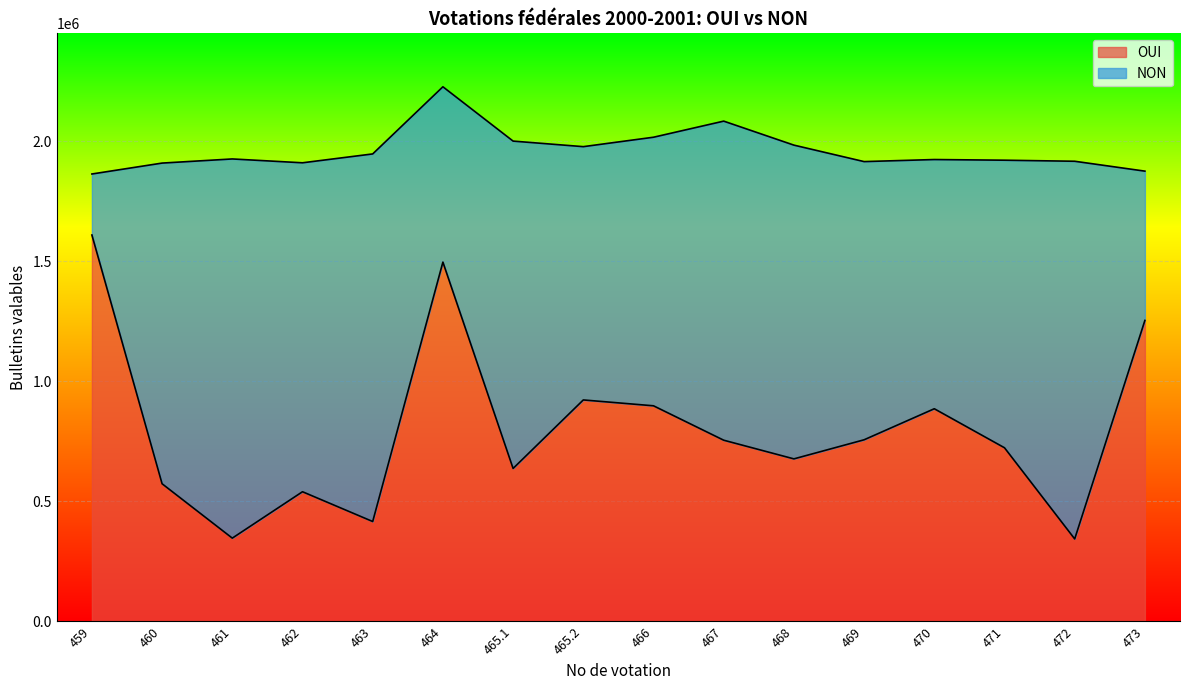

Where does the data first go above 754626?

459